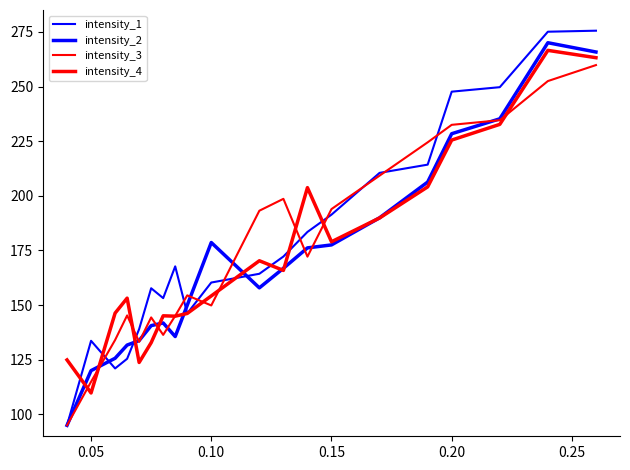

Is this an area chart (filled region under the line)?

No